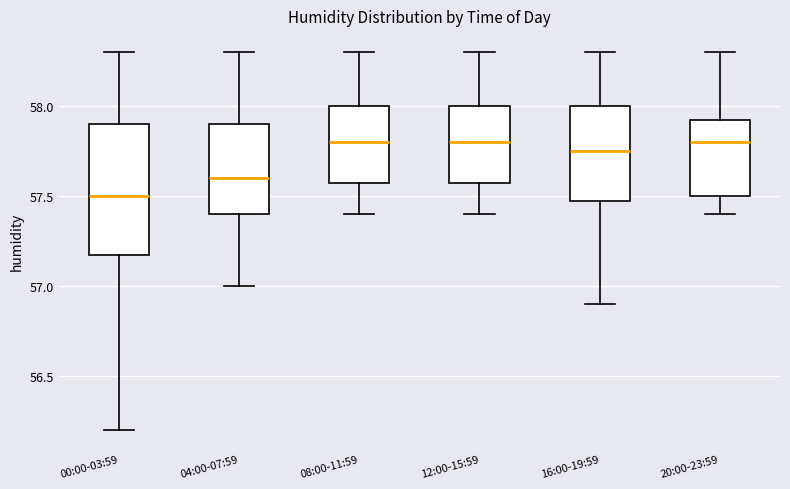

Reading left to right, transcribe this box plot: for each box, give where its median line is, the range the box spans, and where its two whiskers end, as read against the y-axis. The values are not printed on the chart, so give them approximately, as read against the axis.

00:00-03:59: median 57.50, box 57.20 to 57.90, whiskers 56.20 to 58.30
04:00-07:59: median 57.60, box 57.40 to 57.90, whiskers 57.00 to 58.30
08:00-11:59: median 57.80, box 57.60 to 58.00, whiskers 57.40 to 58.30
12:00-15:59: median 57.80, box 57.60 to 58.00, whiskers 57.40 to 58.30
16:00-19:59: median 57.75, box 57.50 to 58.00, whiskers 56.90 to 58.30
20:00-23:59: median 57.80, box 57.50 to 57.95, whiskers 57.40 to 58.30